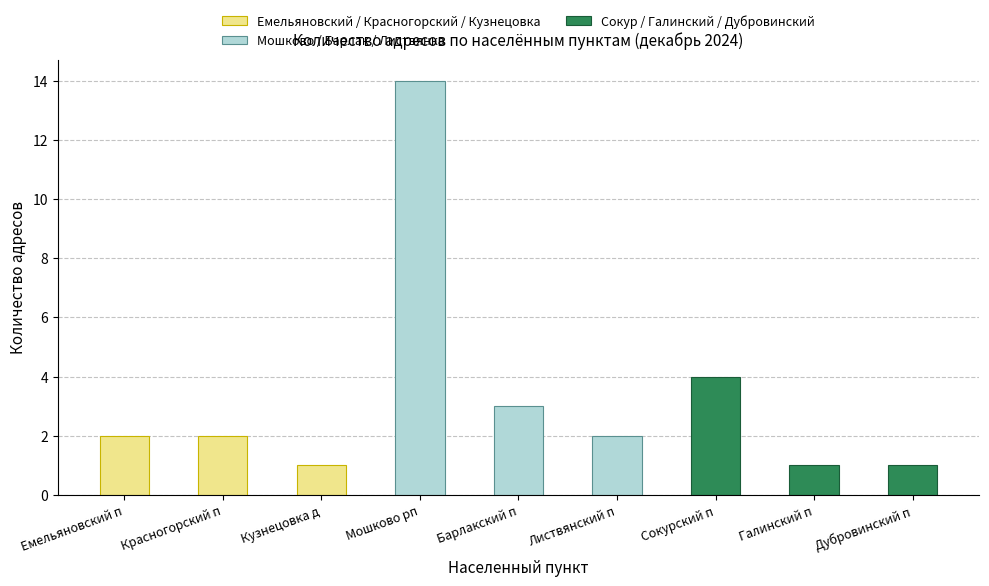

Rank the series at Красногорский п from lowest to highest value.

Сокур / Галинский / Дубровинский, Емельяновский / Красногорский / Кузнецовка, Мошково / Барлак / Листвянка